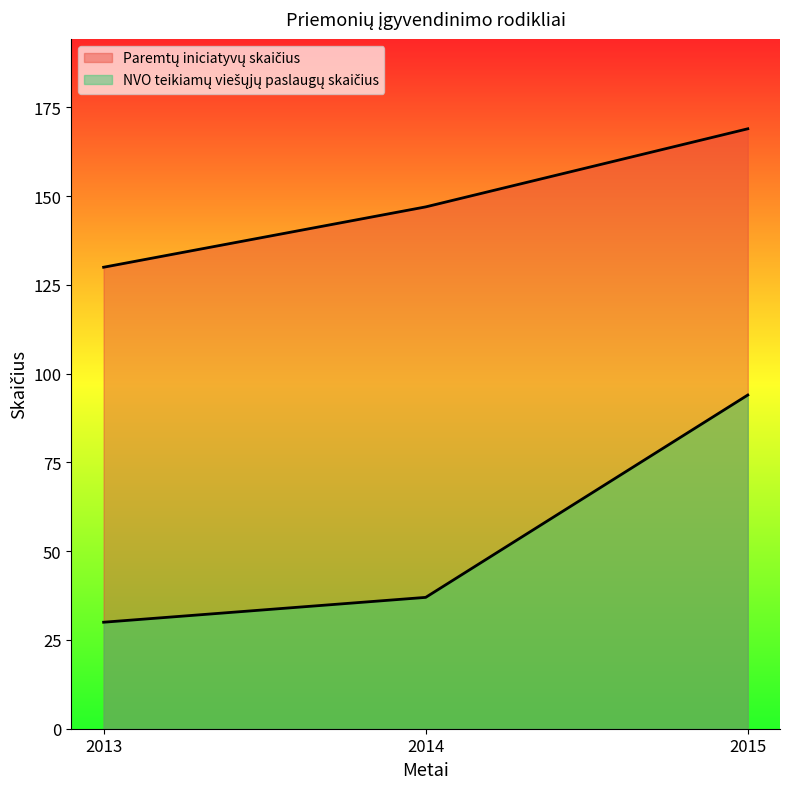

What is the difference between the NVO teikiamų viešųjų paslaugų skaičius values at 2014 and 2015?

57